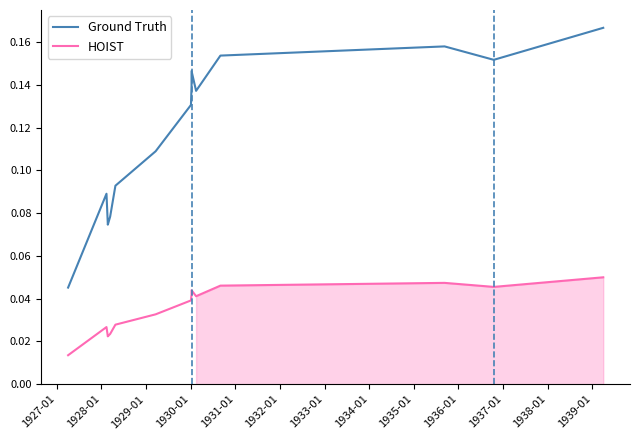

Is this an area chart (filled region under the line)?

No